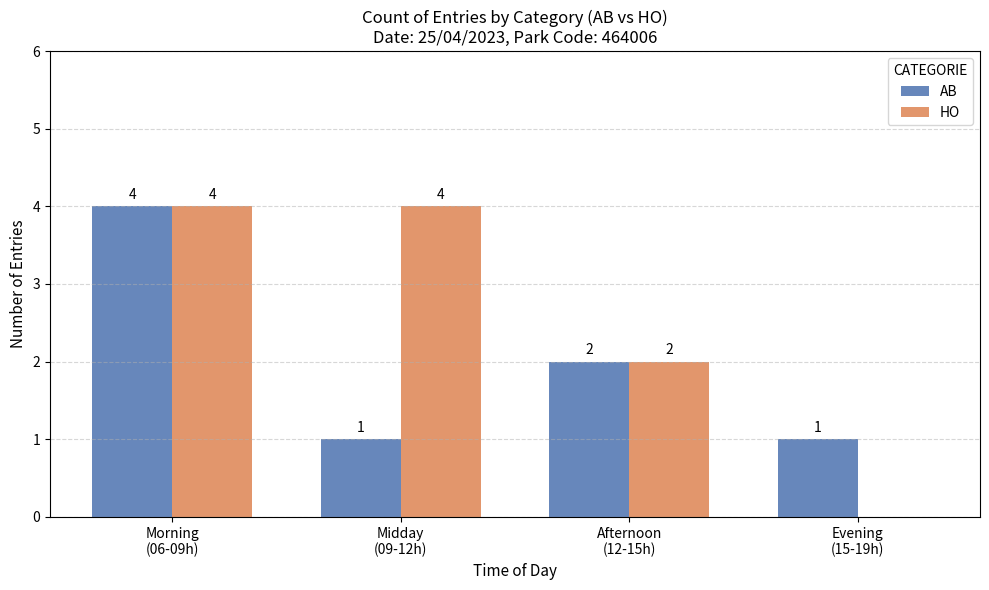

The value of AB at Morning
(06-09h) is 4. True or false?

True